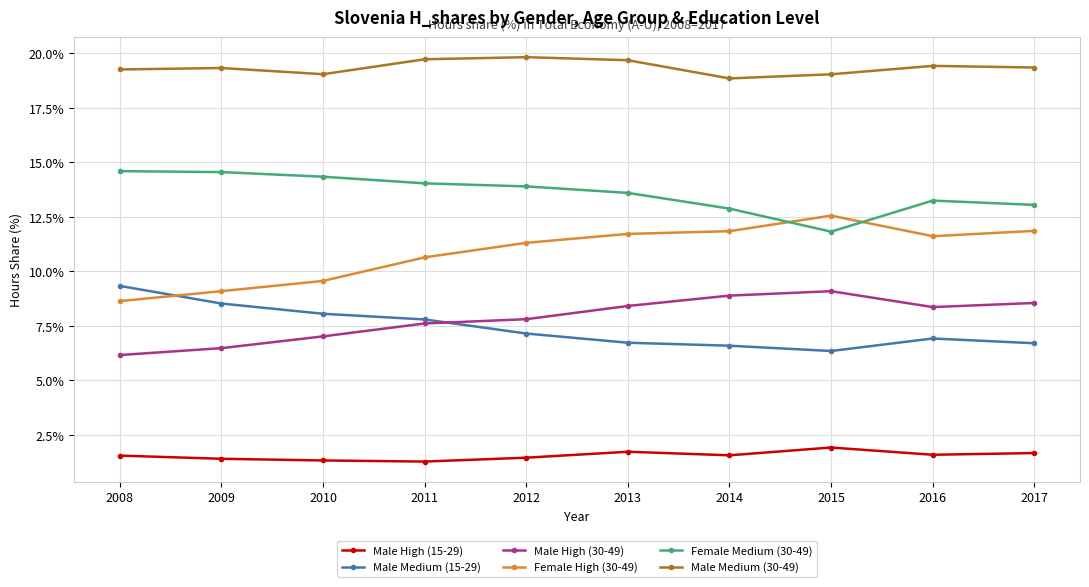

Which series has the largest total across all categories?

Male Medium (30-49)